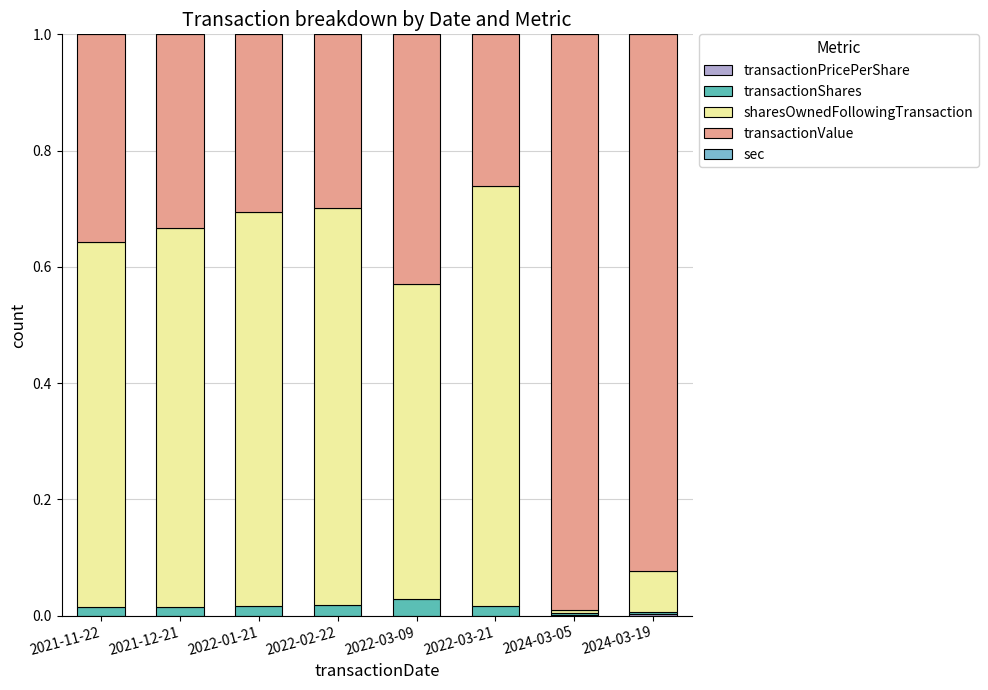

What is the sum of all sharesOwnedFollowingTransaction values?

4.0